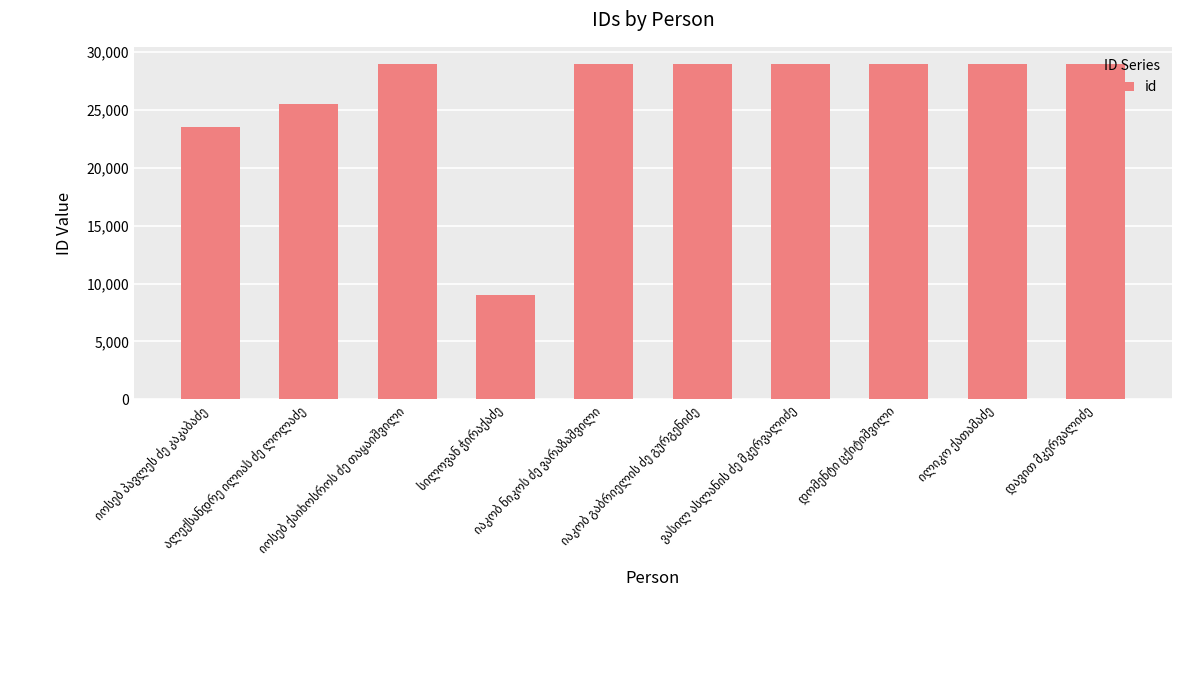

How many data points are less than 28962?

5